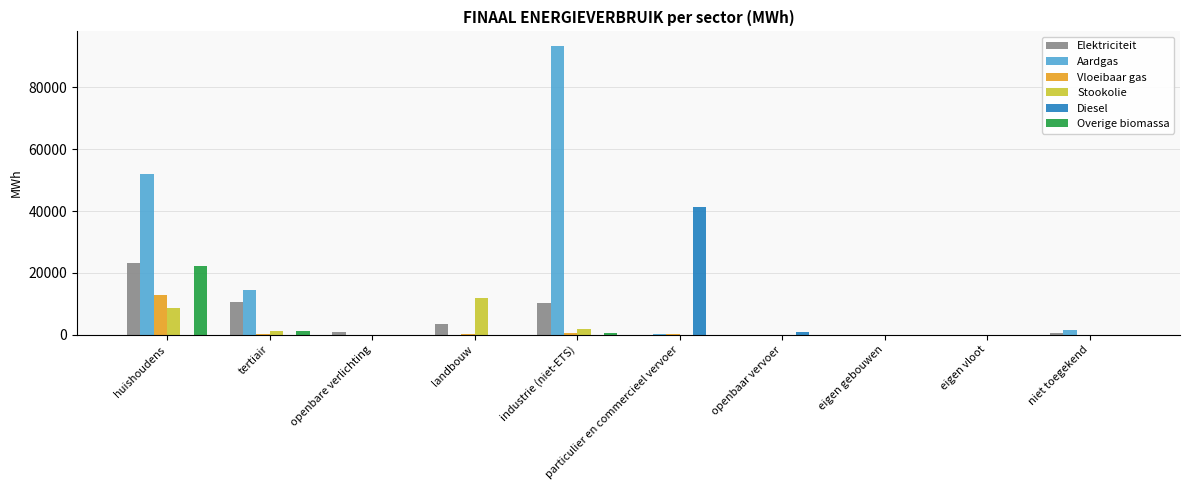

Which series has the largest total across all categories?

Aardgas